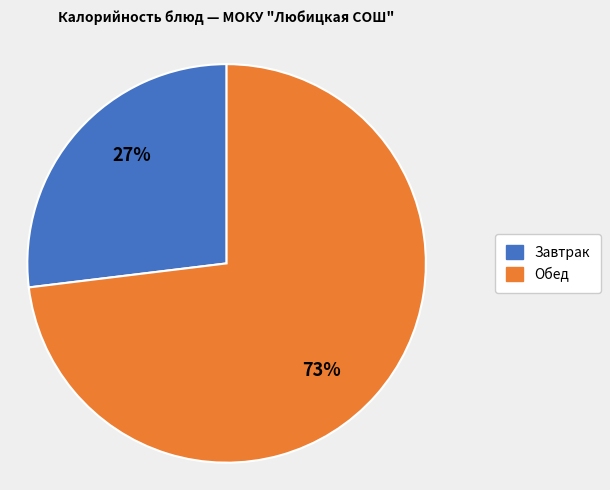

Between Завтрак and Обед, which is larger?

Обед